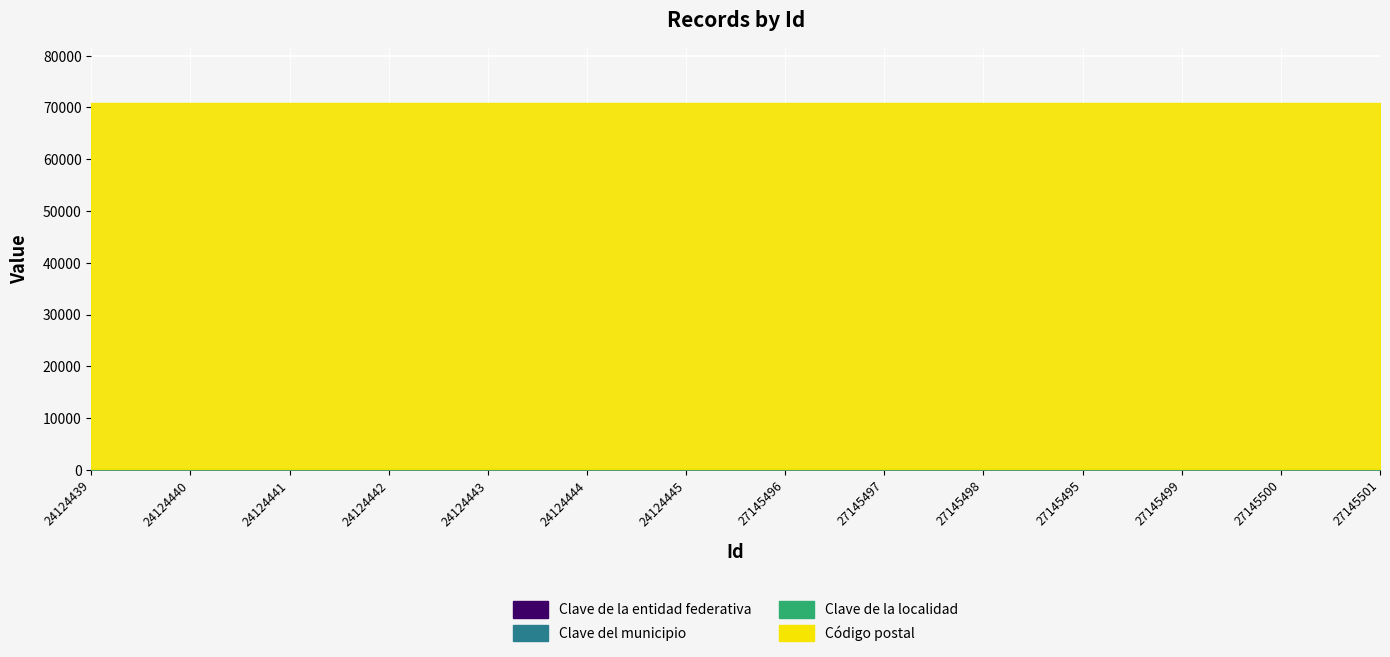

What is the label of the 12th point from the left?

27145499